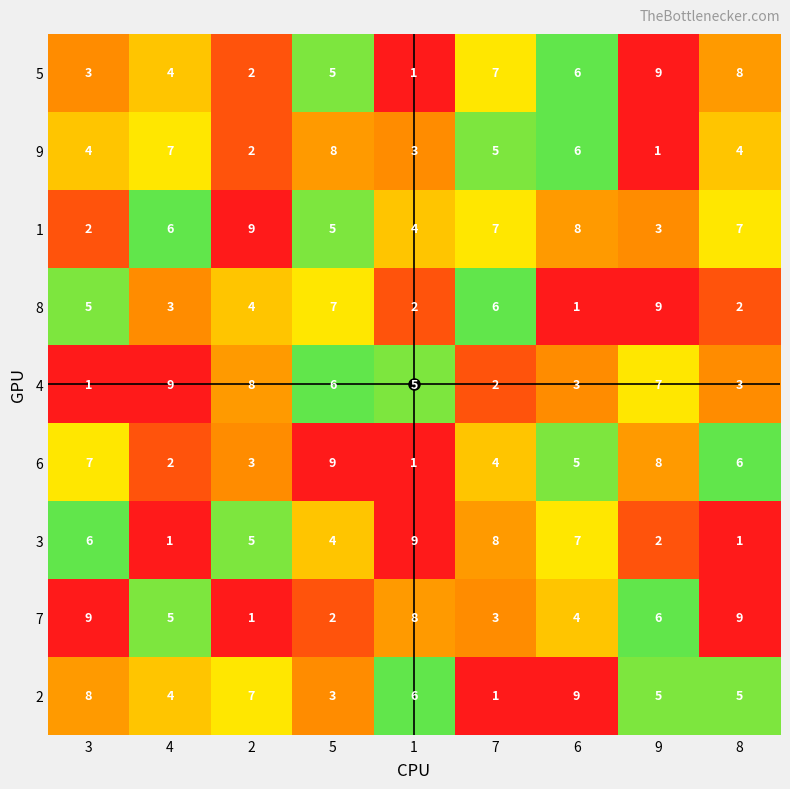

Which series has the largest total across all categories?

1